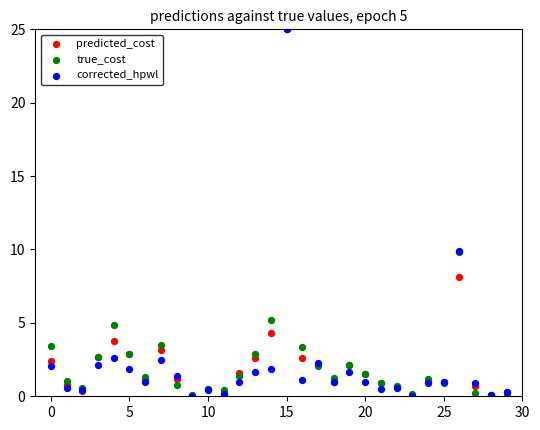

What are all the series names shown in the legend?

predicted_cost, true_cost, corrected_hpwl